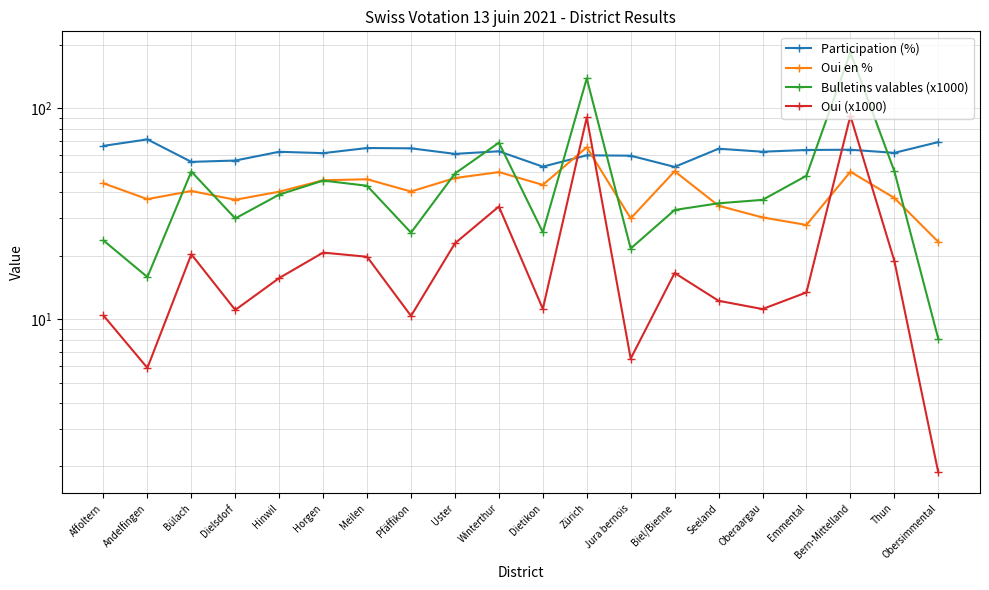

Between Andelfingen and Winterthur, which series saw the biggest shift?

Bulletins valables (x1000)